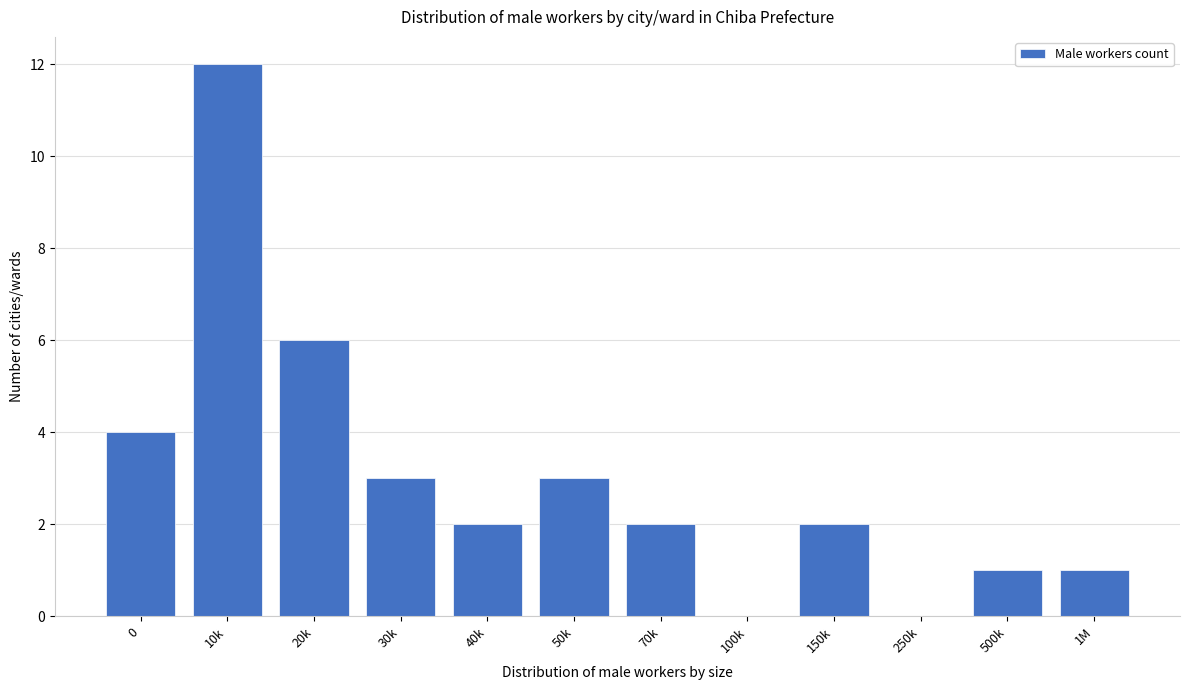

Reading right to left, extract all data points from this chart.

1M=1	500k=1	250k=0	150k=2	100k=0	70k=2	50k=3	40k=2	30k=3	20k=6	10k=12	0=4